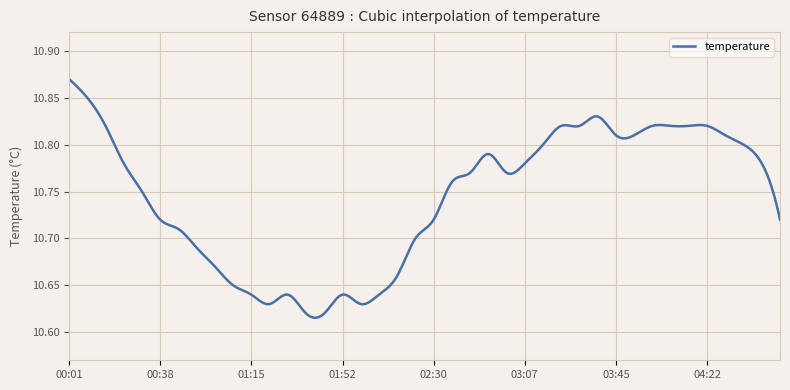

What is the difference between the maximum and minimum values?

0.3